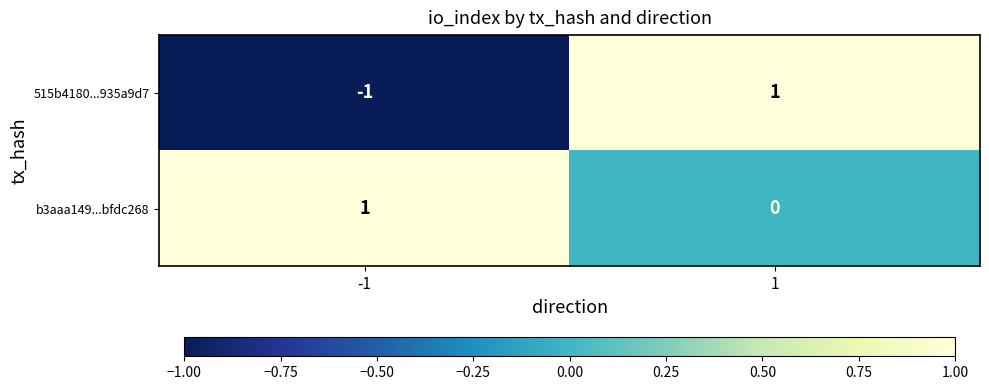

The b3aaa149...bfdc268 series shows 1 at 1. True or false?

False